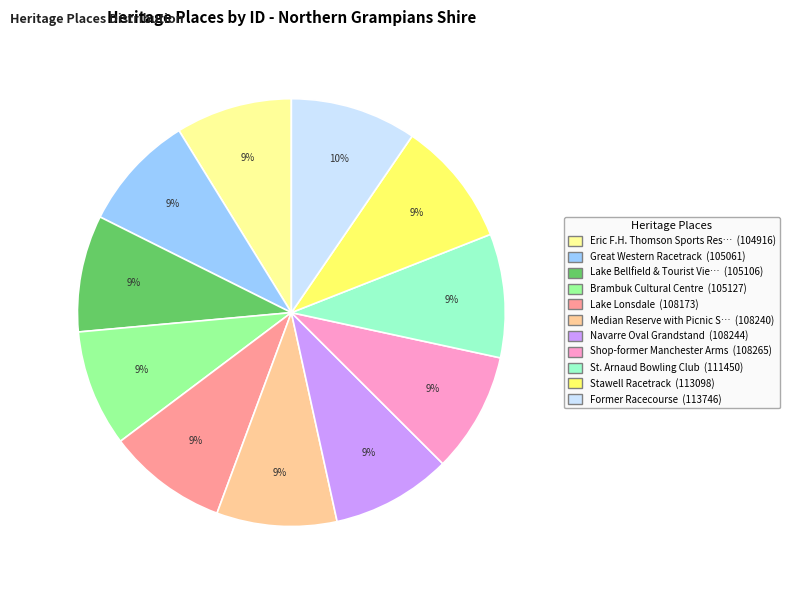

Is there any slice that represents more than half of the pie?

No